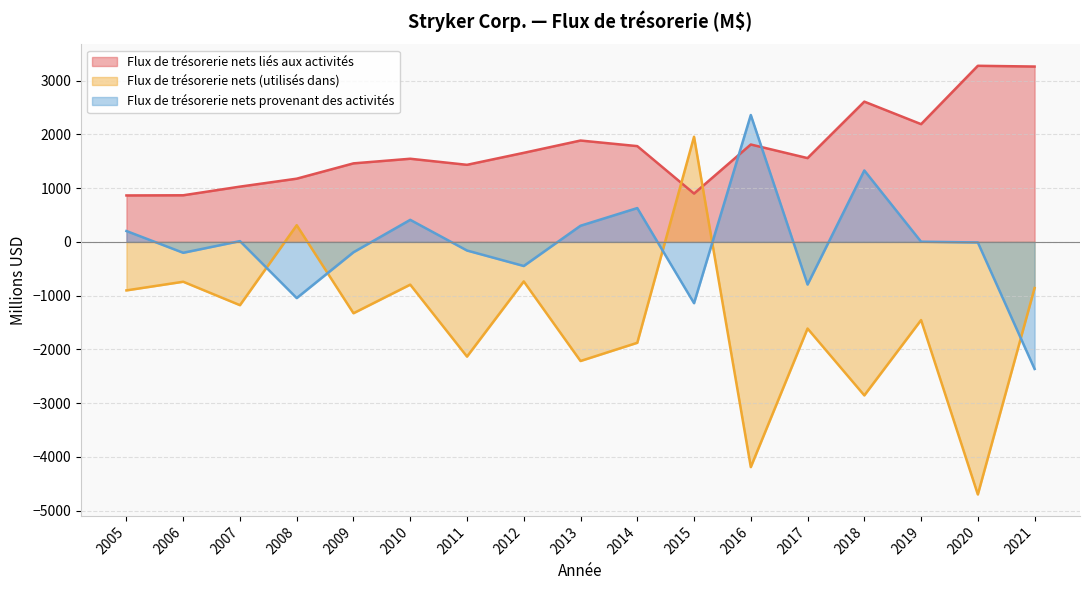

What are all the series names shown in the legend?

Flux de trésorerie nets liés aux activités, Flux de trésorerie nets (utilisés dans), Flux de trésorerie nets provenant des activités